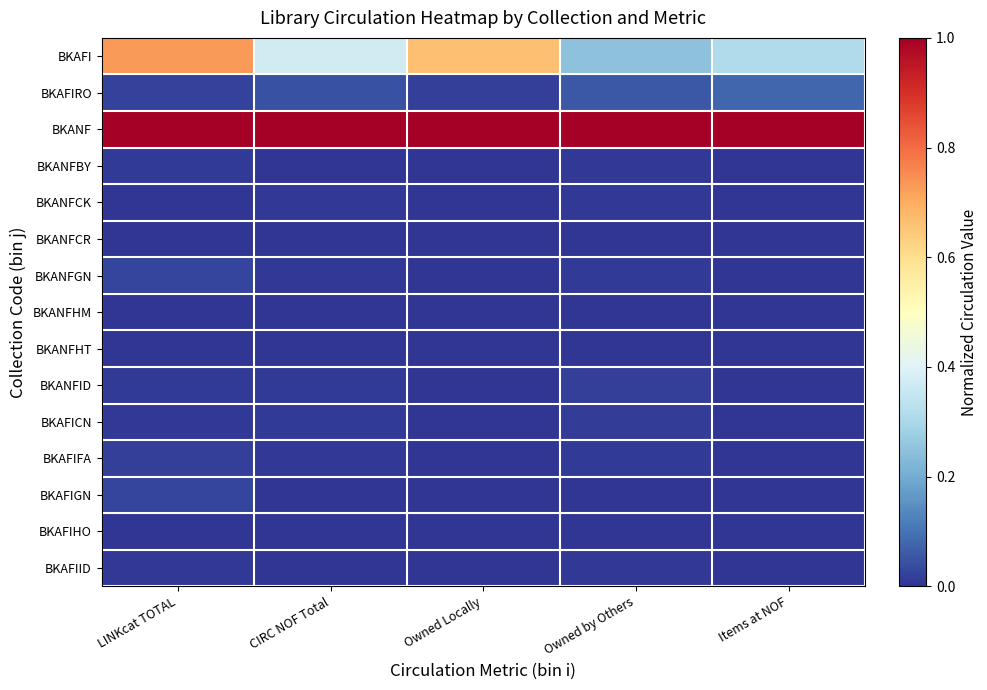

Reading left to right, list all the values displayed in this chart.

BKAFI: LINKcat TOTAL=0.7	CIRC NOF Total=0.4	Owned Locally=0.7	Owned by Others=0.2	Items at NOF=0.3
BKAFIRO: LINKcat TOTAL=0.0	CIRC NOF Total=0.0	Owned Locally=0.0	Owned by Others=0.1	Items at NOF=0.1
BKANF: LINKcat TOTAL=1.0	CIRC NOF Total=1.0	Owned Locally=1.0	Owned by Others=1.0	Items at NOF=1.0
BKANFBY: LINKcat TOTAL=0.0	CIRC NOF Total=0.0	Owned Locally=0.0	Owned by Others=0.0	Items at NOF=0.0
BKANFCK: LINKcat TOTAL=0.0	CIRC NOF Total=0.0	Owned Locally=0.0	Owned by Others=0.0	Items at NOF=0.0
BKANFCR: LINKcat TOTAL=0.0	CIRC NOF Total=0.0	Owned Locally=0.0	Owned by Others=0.0	Items at NOF=0.0
BKANFGN: LINKcat TOTAL=0.0	CIRC NOF Total=0.0	Owned Locally=0.0	Owned by Others=0.0	Items at NOF=0.0
BKANFHM: LINKcat TOTAL=0.0	CIRC NOF Total=0.0	Owned Locally=0.0	Owned by Others=0.0	Items at NOF=0.0
BKANFHT: LINKcat TOTAL=0.0	CIRC NOF Total=0.0	Owned Locally=0.0	Owned by Others=0.0	Items at NOF=0.0
BKANFID: LINKcat TOTAL=0.0	CIRC NOF Total=0.0	Owned Locally=0.0	Owned by Others=0.0	Items at NOF=0.0
BKAFICN: LINKcat TOTAL=0.0	CIRC NOF Total=0.0	Owned Locally=0.0	Owned by Others=0.0	Items at NOF=0.0
BKAFIFA: LINKcat TOTAL=0.0	CIRC NOF Total=0.0	Owned Locally=0.0	Owned by Others=0.0	Items at NOF=0.0
BKAFIGN: LINKcat TOTAL=0.0	CIRC NOF Total=0.0	Owned Locally=0.0	Owned by Others=0.0	Items at NOF=0.0
BKAFIHO: LINKcat TOTAL=0.0	CIRC NOF Total=0.0	Owned Locally=0.0	Owned by Others=0.0	Items at NOF=0.0
BKAFIID: LINKcat TOTAL=0.0	CIRC NOF Total=0.0	Owned Locally=0.0	Owned by Others=0.0	Items at NOF=0.0